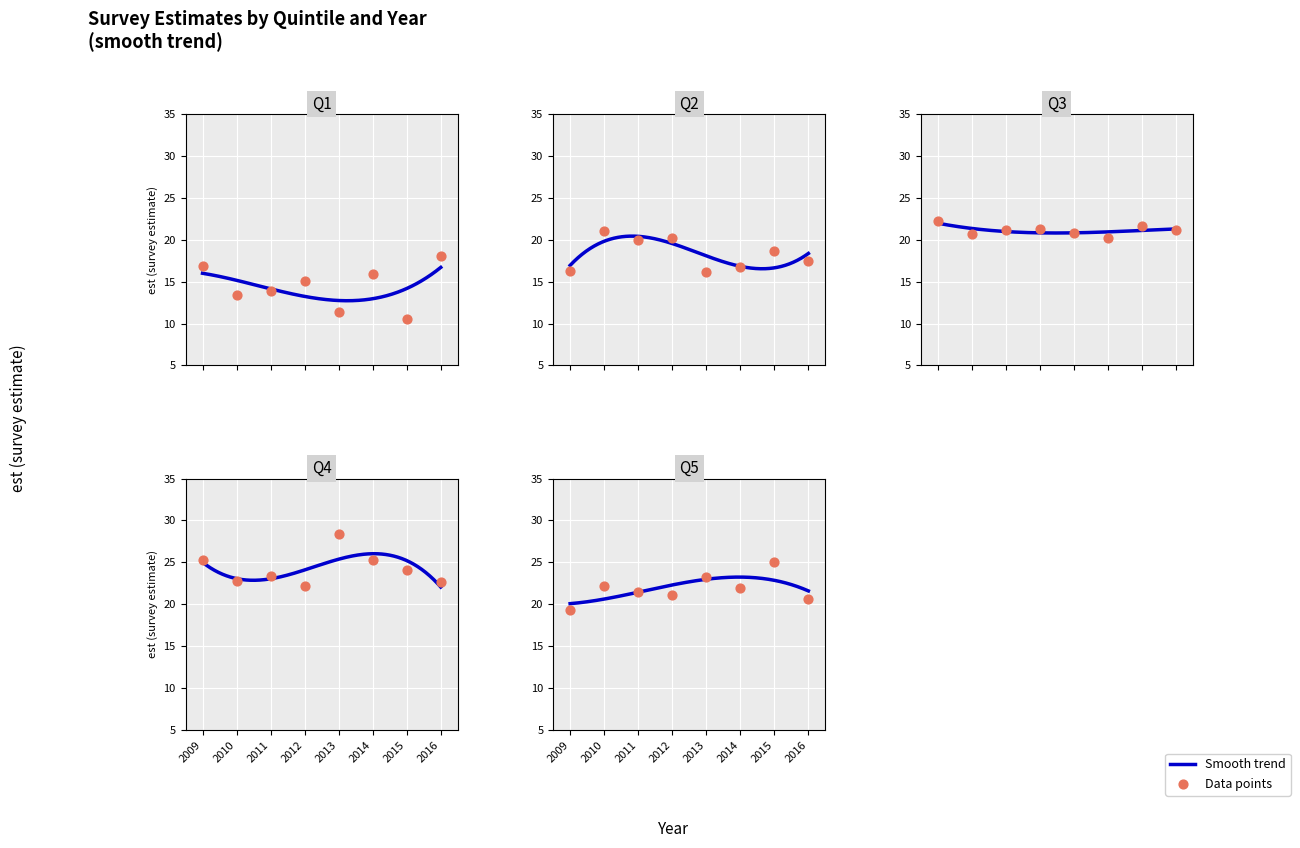

Which series contains the lowest Y value?

Q1